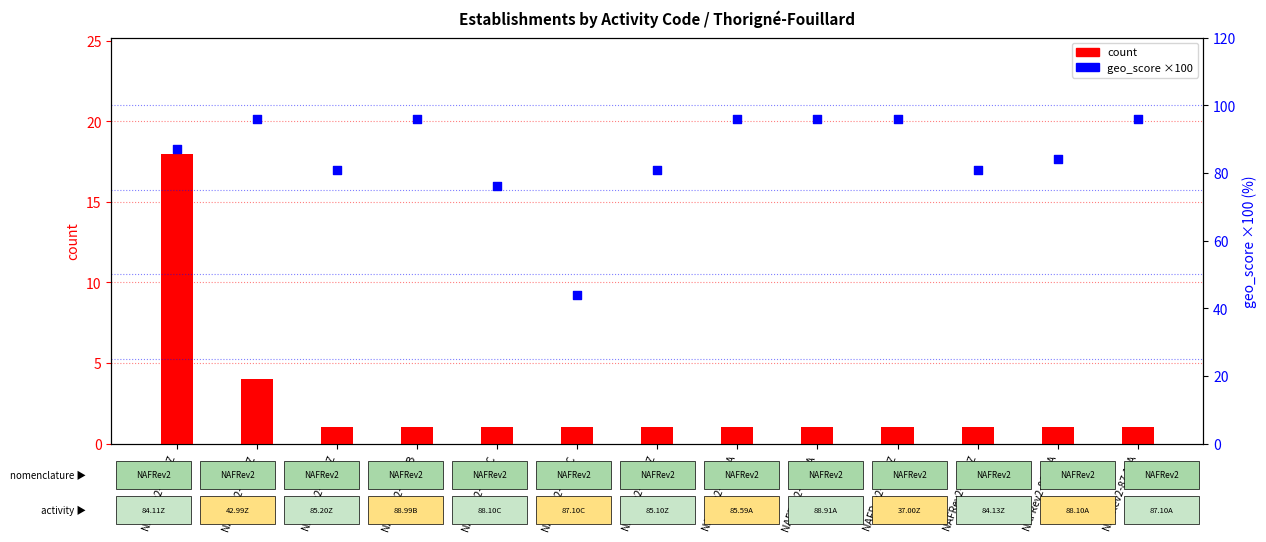

Which series contains the lowest Y value?

count